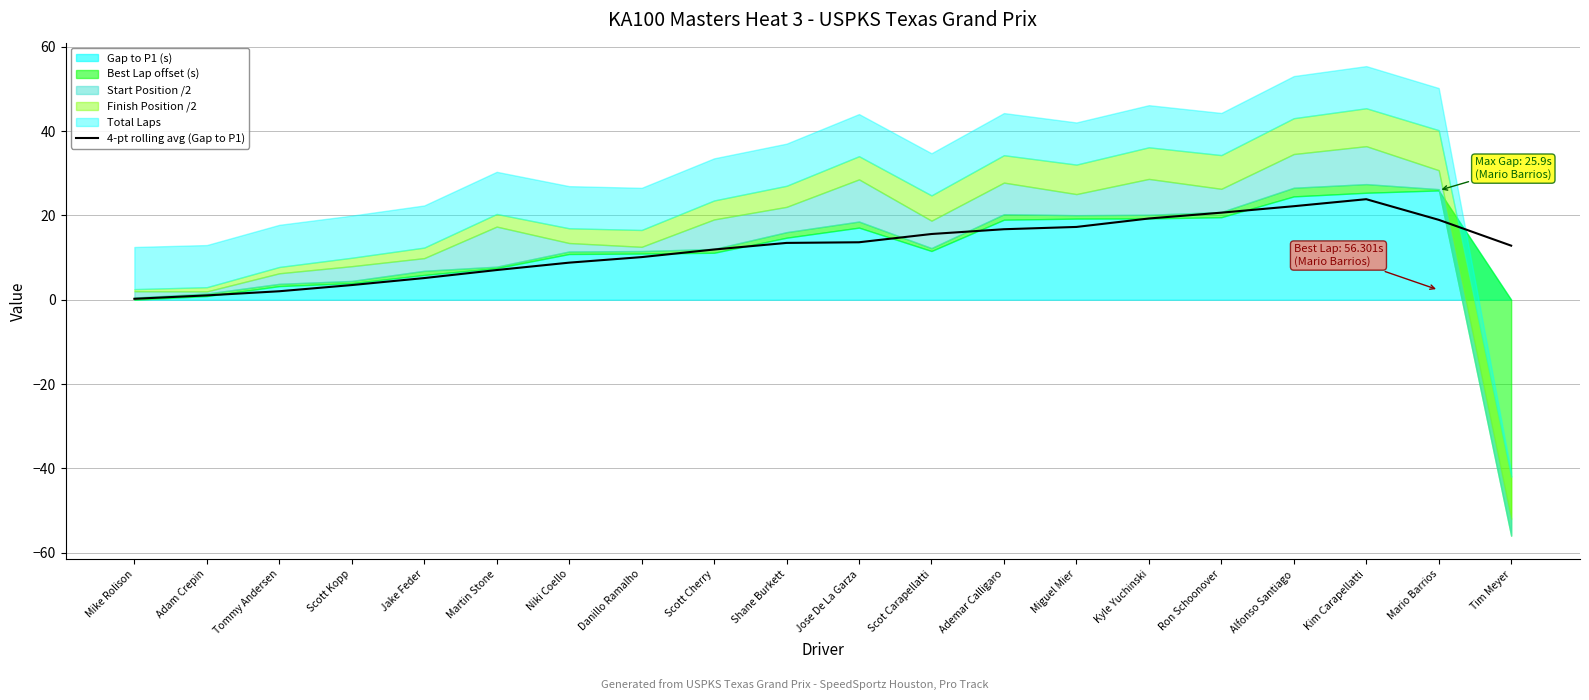

At which label does the data first exceed 13?

Shane Burkett